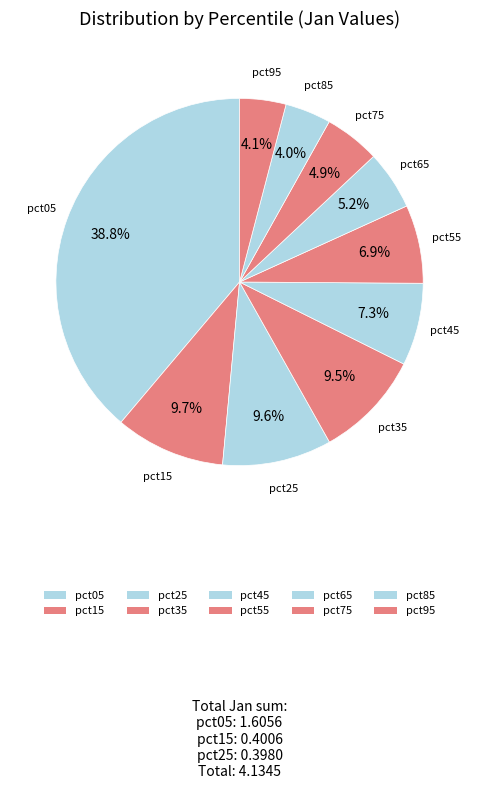

What is the largest slice in the pie chart?

pct05